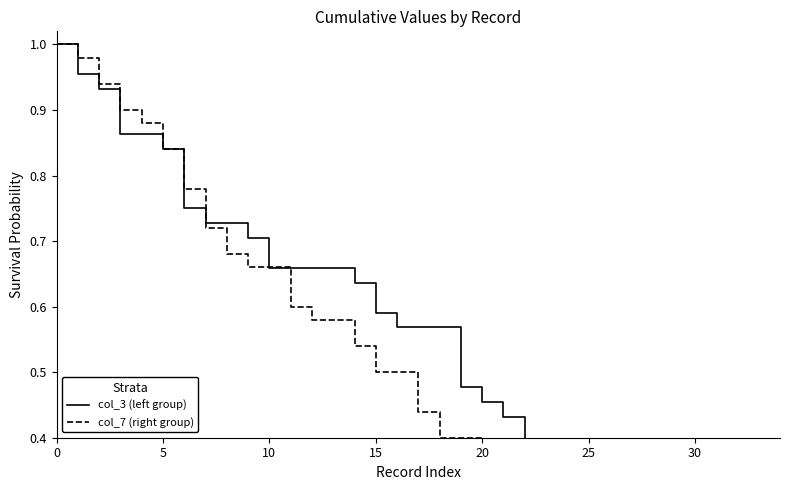

Where is col_3 (left group) nearest to the value 0?

33